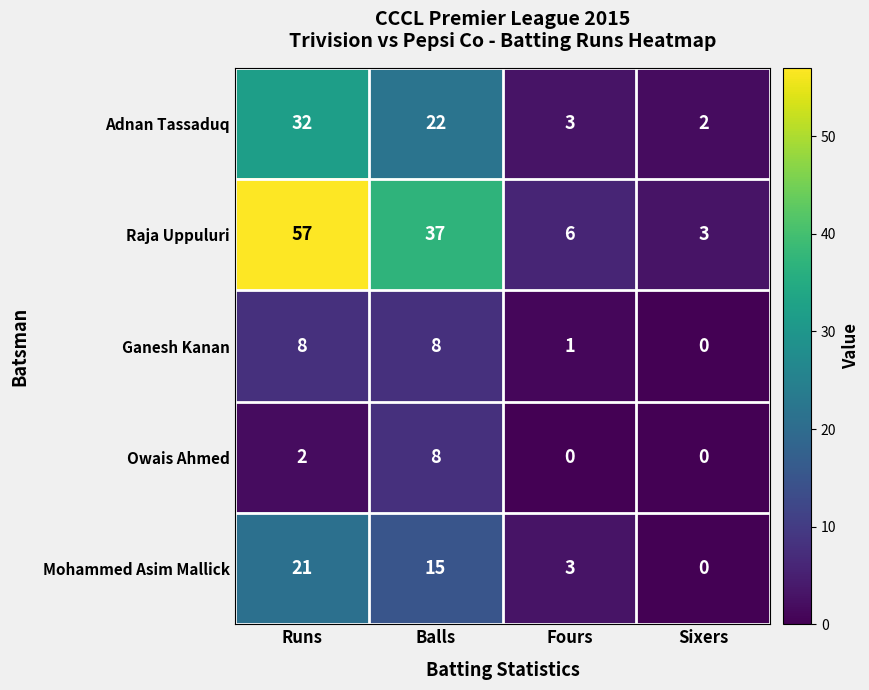

List the labels in order of Raja Uppuluri value, largest first.

Runs, Balls, Fours, Sixers